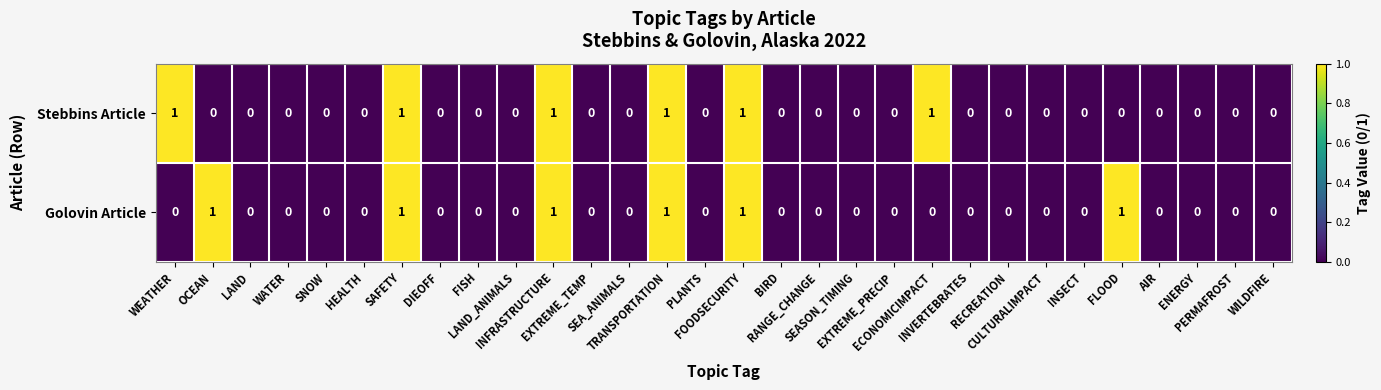

How many data points does each series have?

30